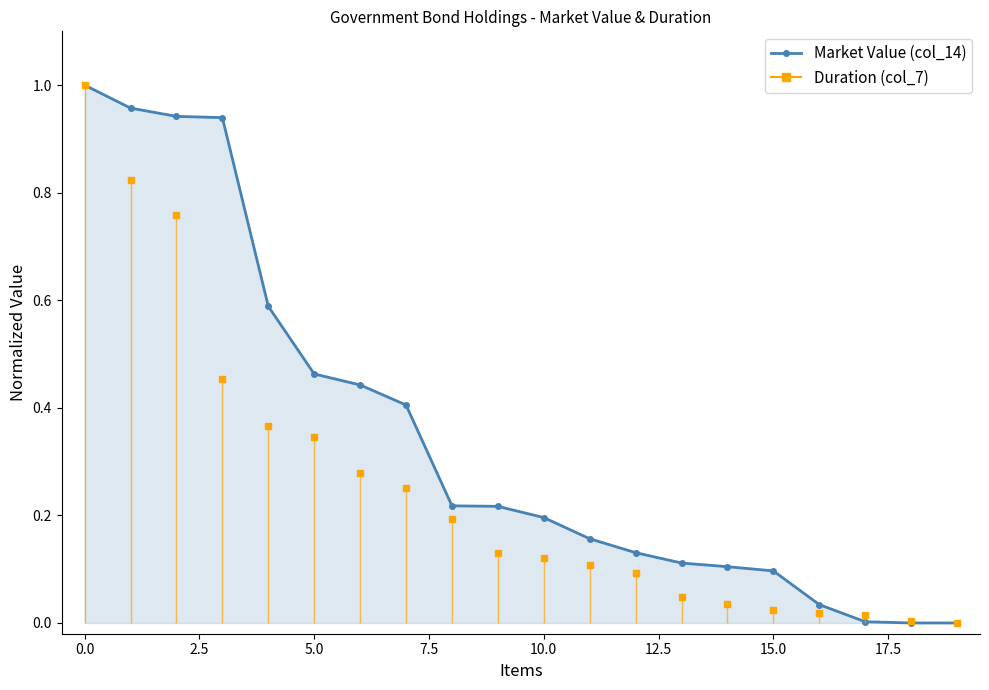

What is the average value?

0.4